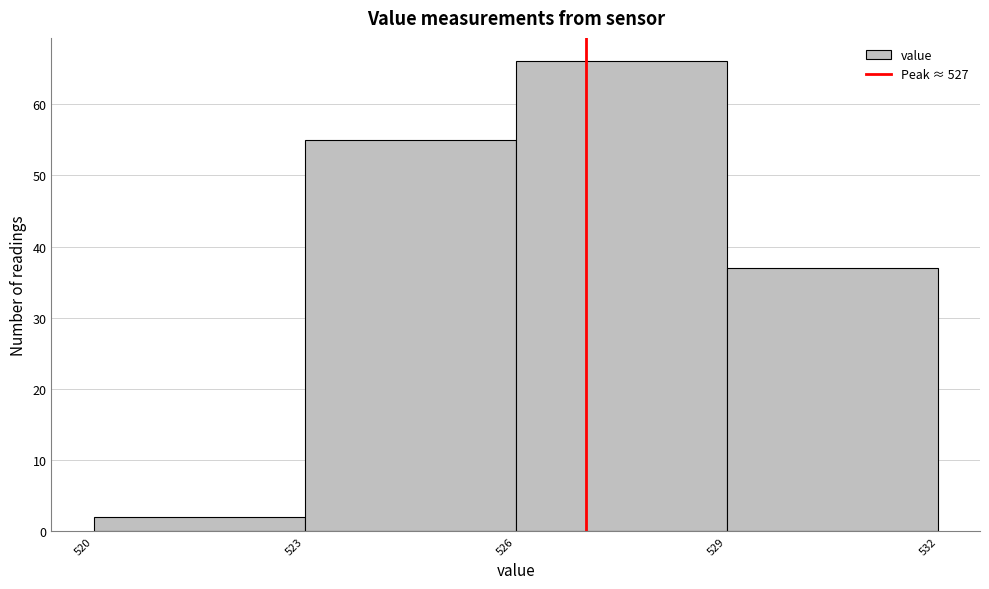

Reading left to right, list every bar in this chart as the range it spans on the x-axis followed by its height. The values are not printed on the chart, so give them approximately, as read against the axis.

520 to 523: 2
523 to 526: 55
526 to 529: 66
529 to 532: 37